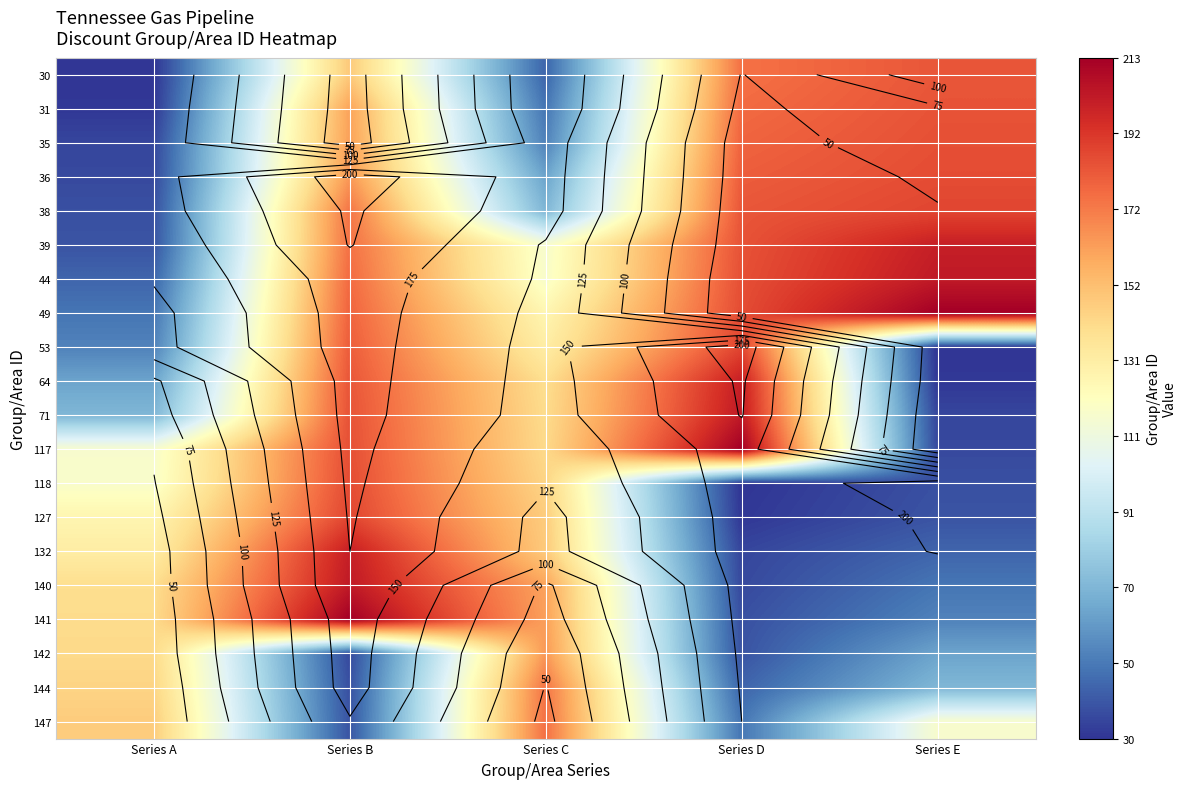

The value of 30 at Series D is 175. True or false?

True